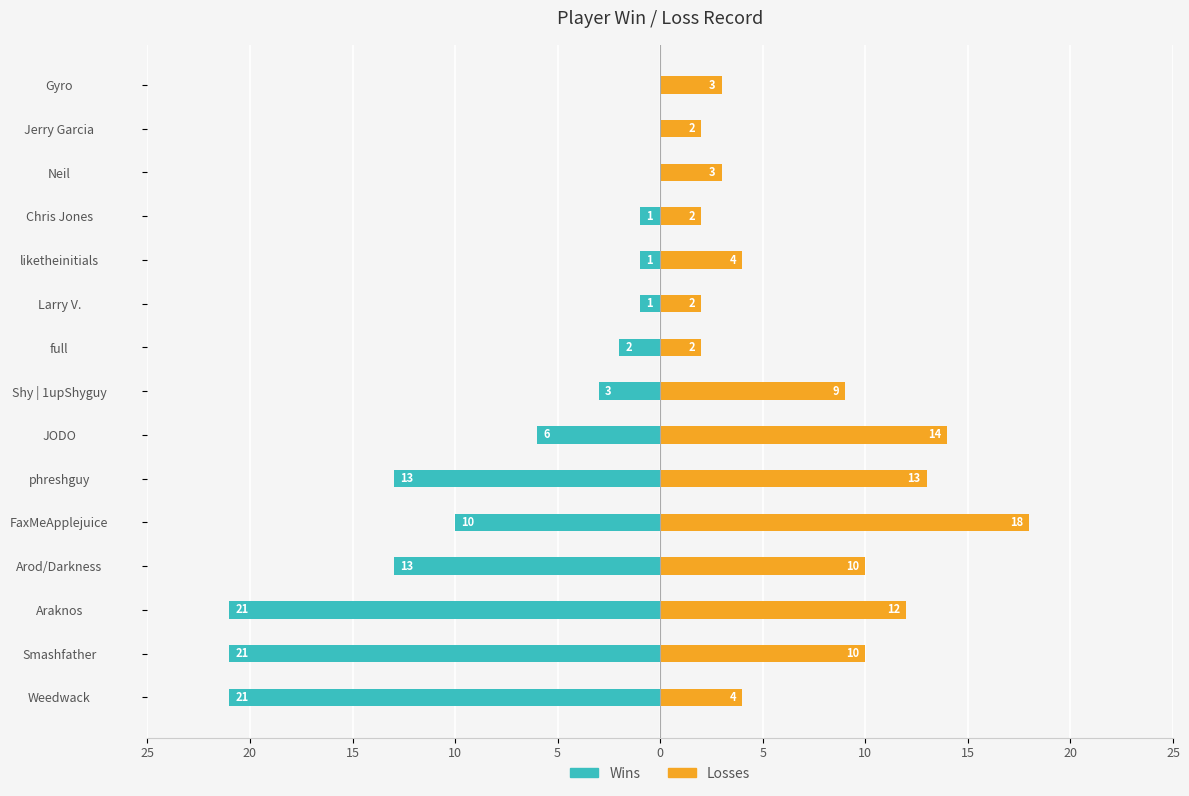

How many bars are there in total?

30